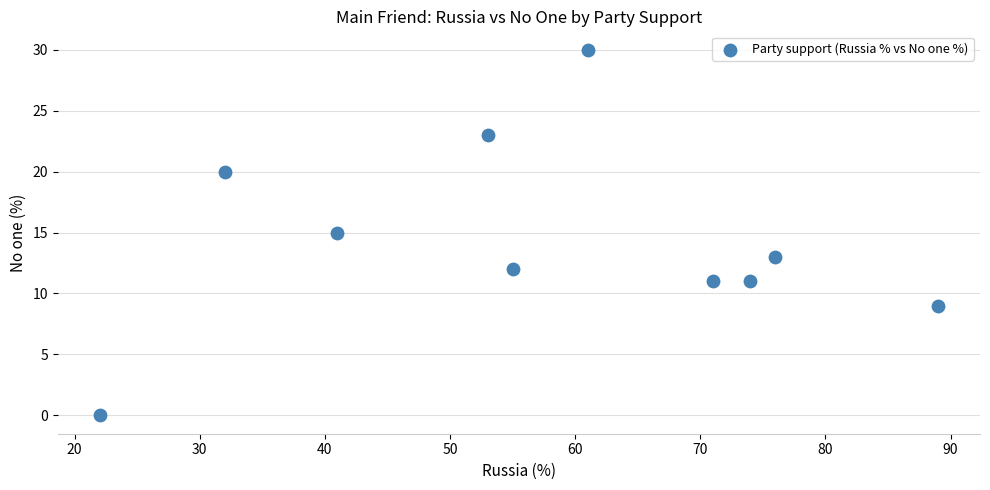

What is the average Y value?

14